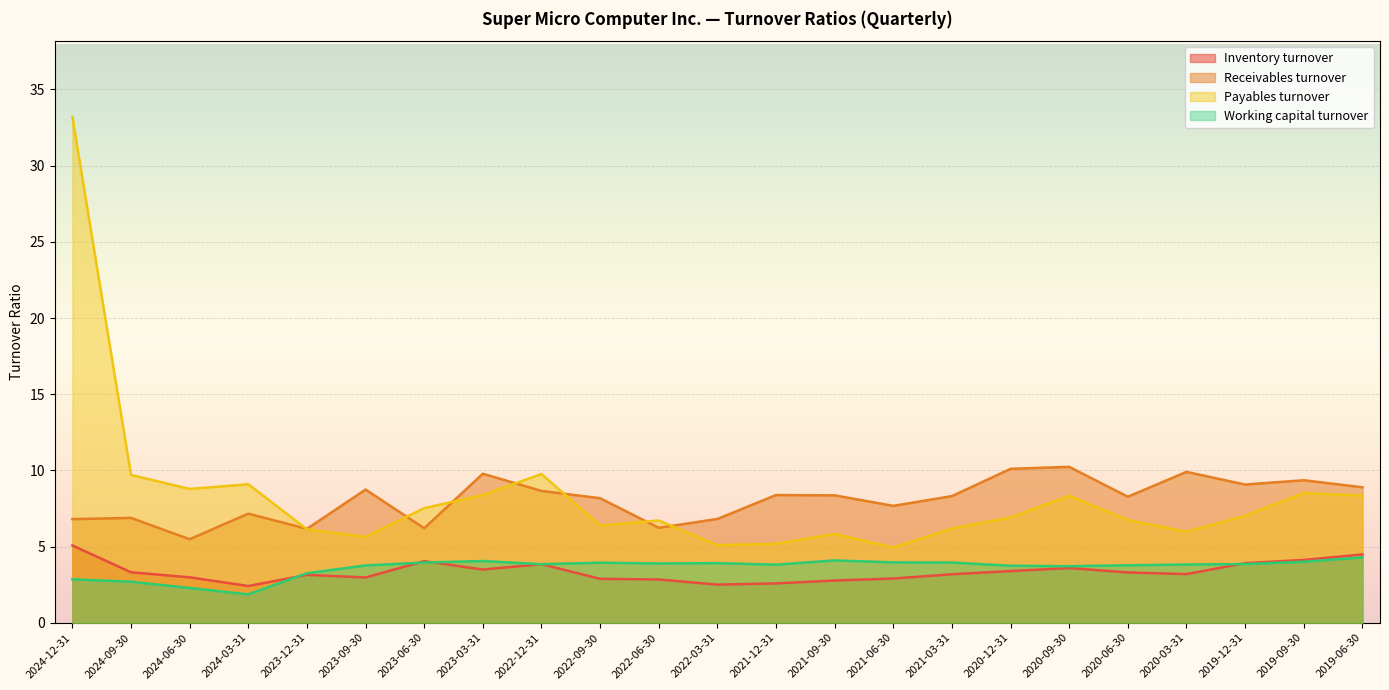

At which label does Payables turnover reach its peak?

2024-12-31